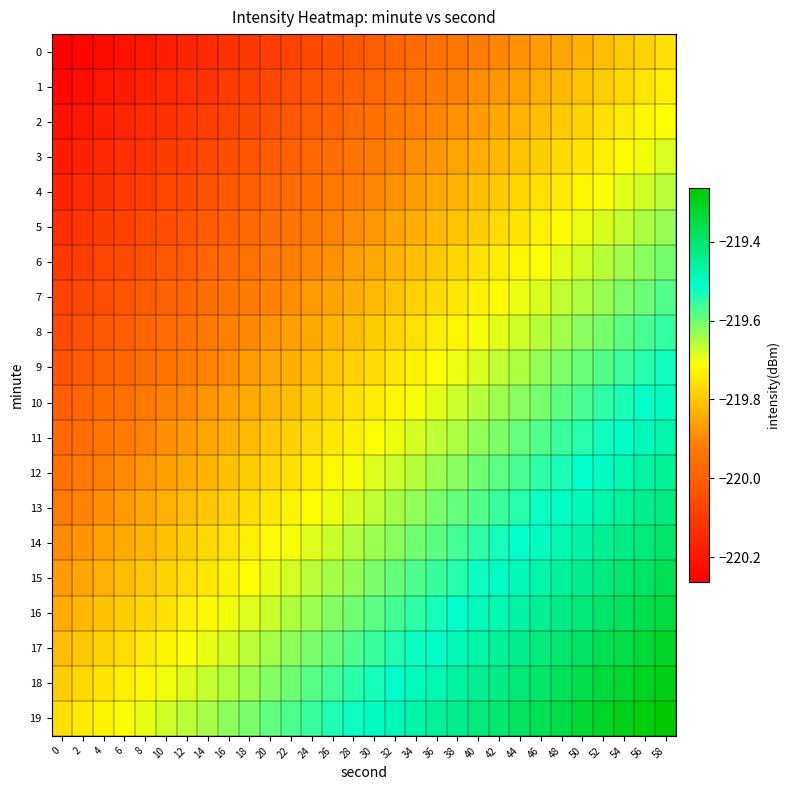

At which category does the chart reach its peak across all series?

58